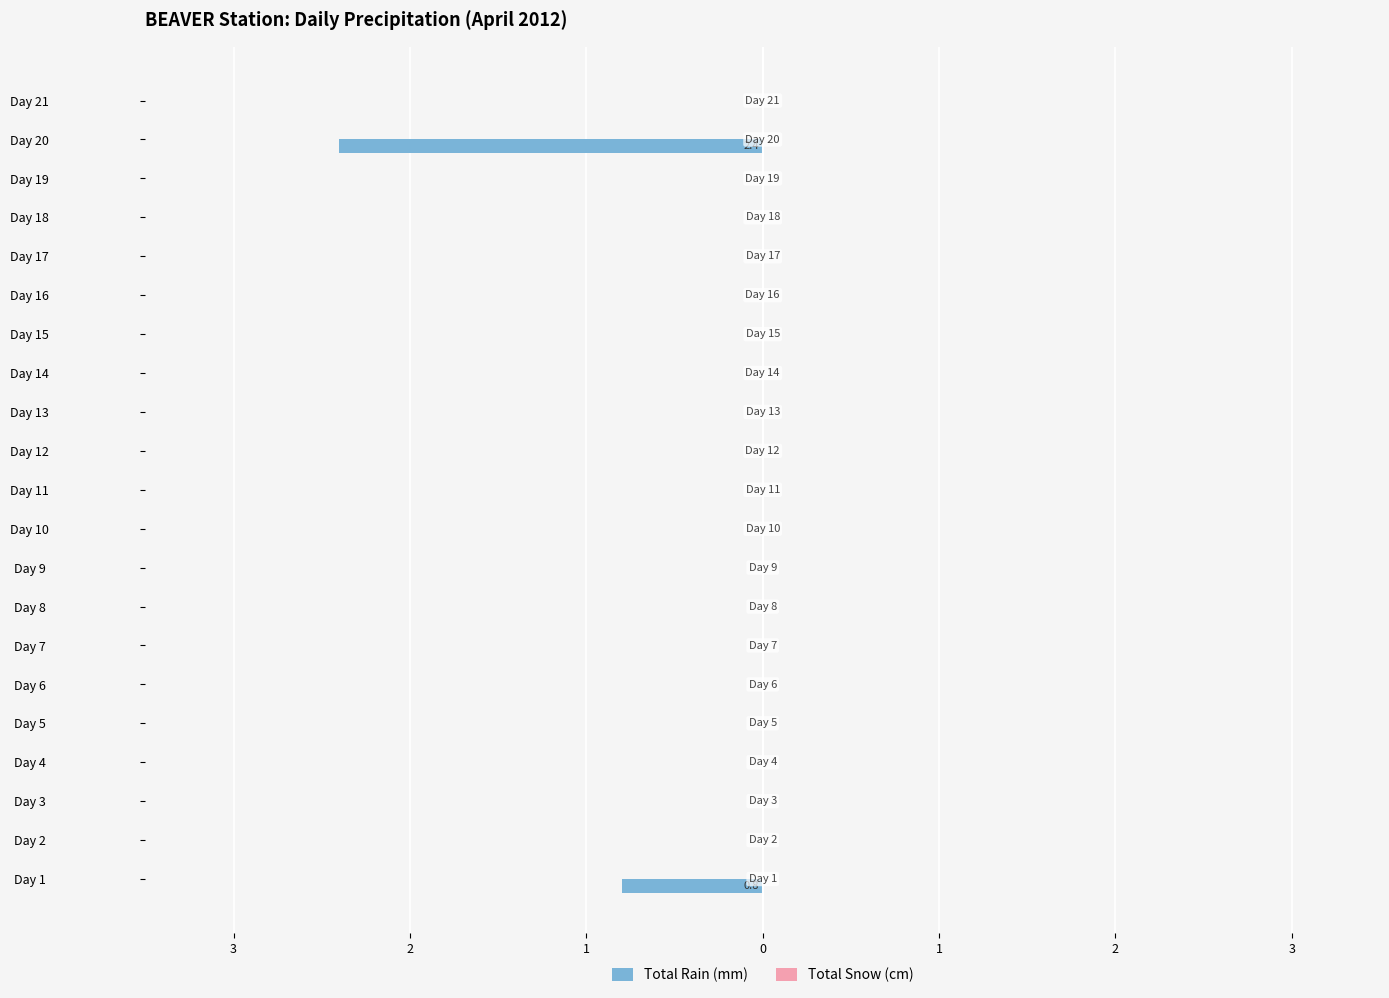

Does the chart contain stacked bars?

No